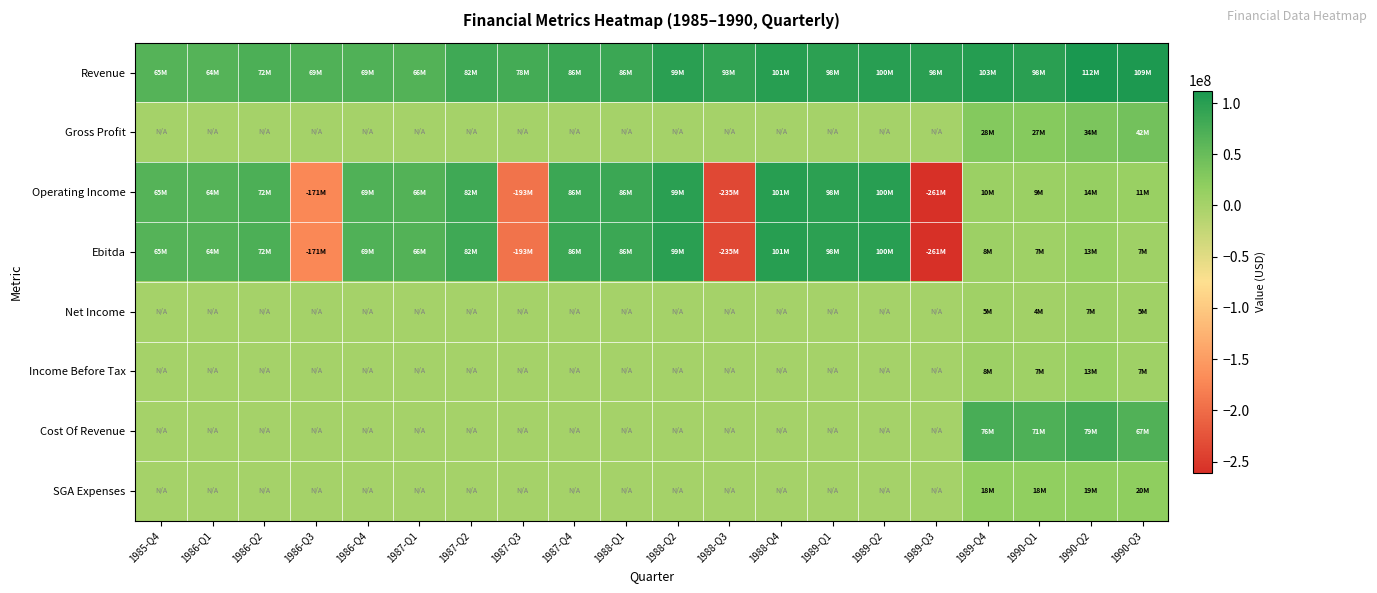

Rank the series by their maximum value, from highest to lowest.

Revenue, Operating Income, Ebitda, Cost Of Revenue, Gross Profit, SGA Expenses, Income Before Tax, Net Income